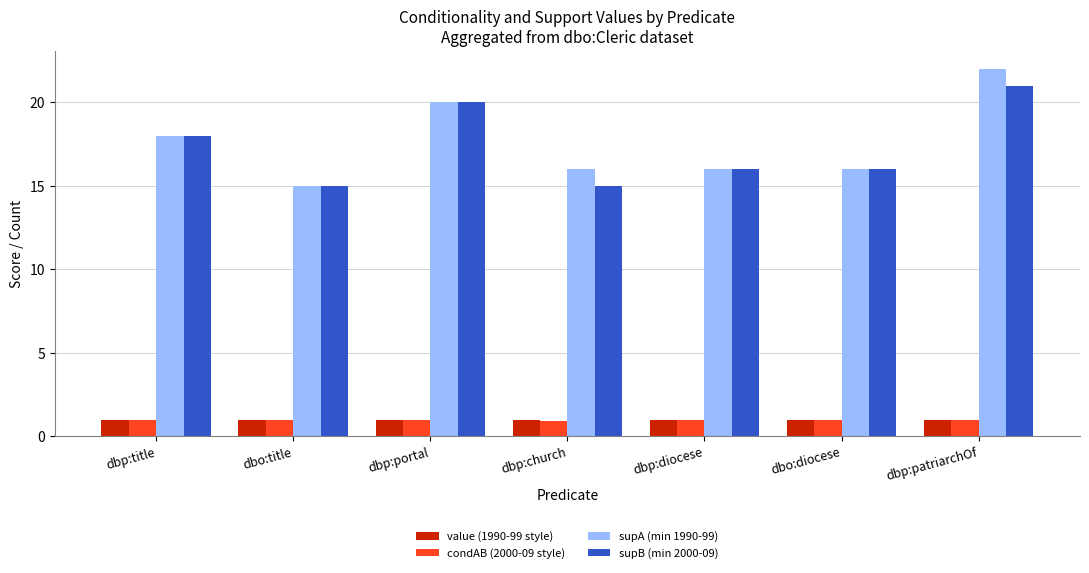

Between dbp:title and dbp:church, which series saw the biggest shift?

supB (min 2000-09)